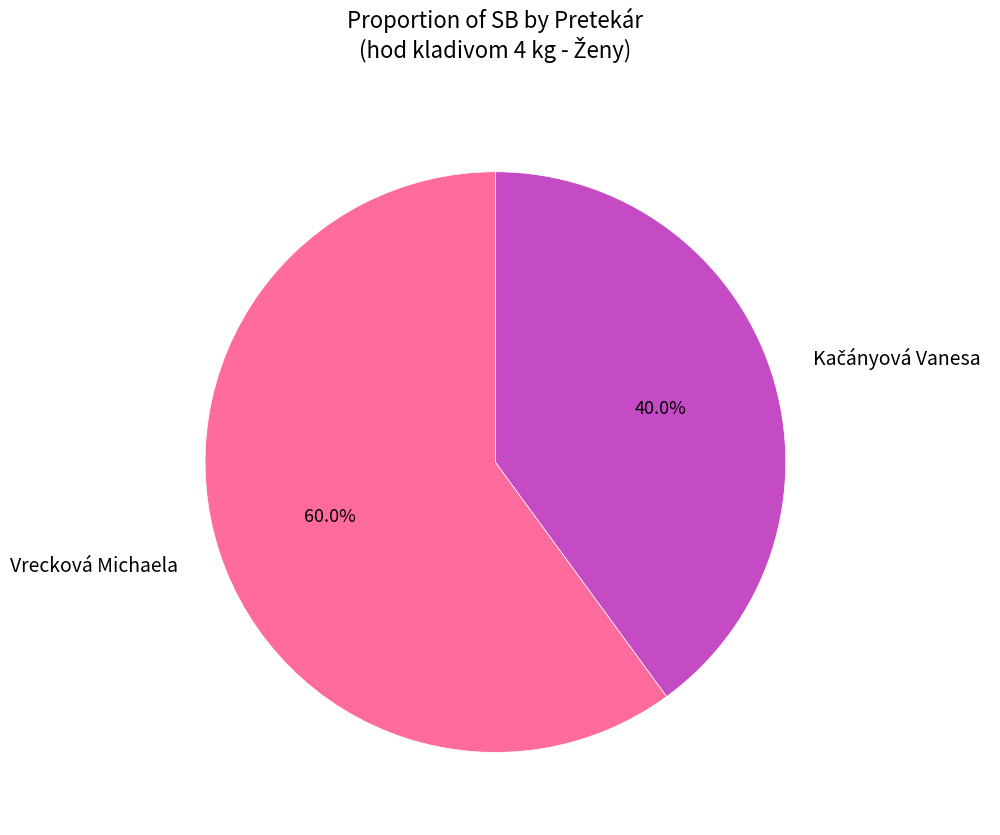

Which category has the biggest portion of the pie?

Vrecková Michaela